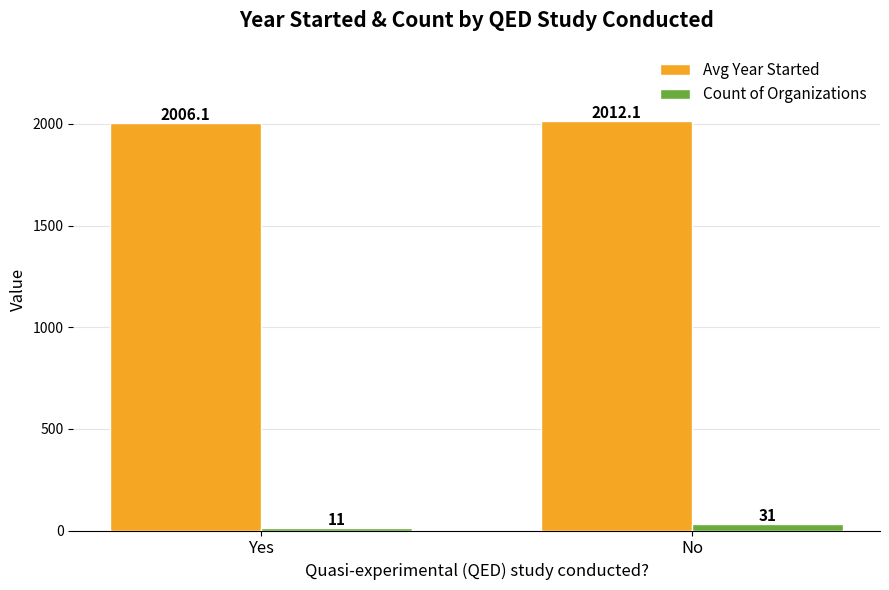

At which label is Count of Organizations closest to 21?

Yes